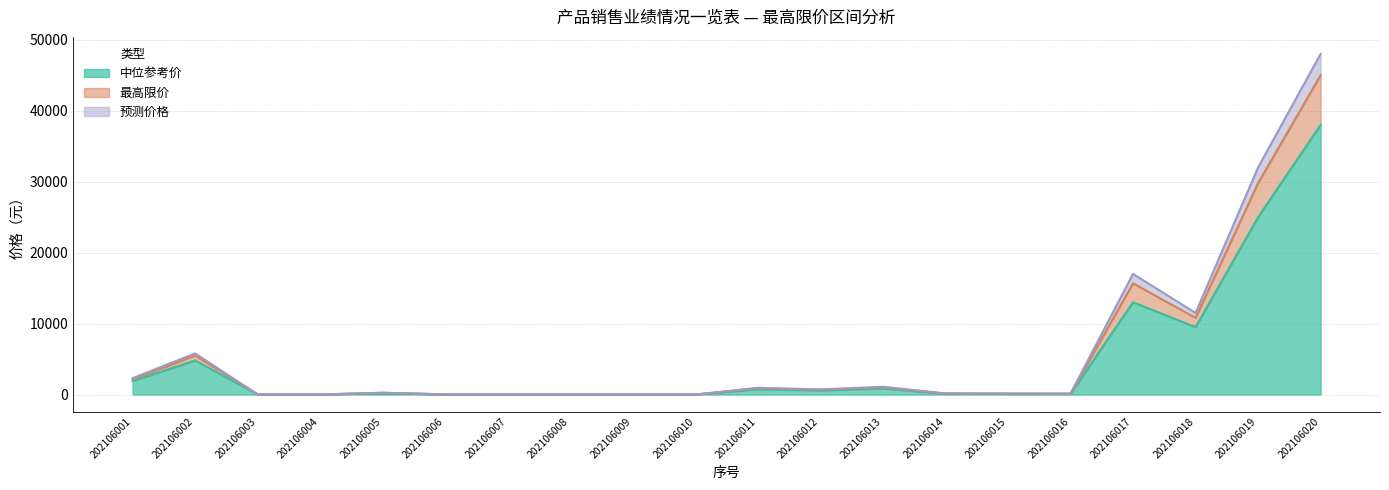

Which series has the largest range (max minus min)?

预测价格